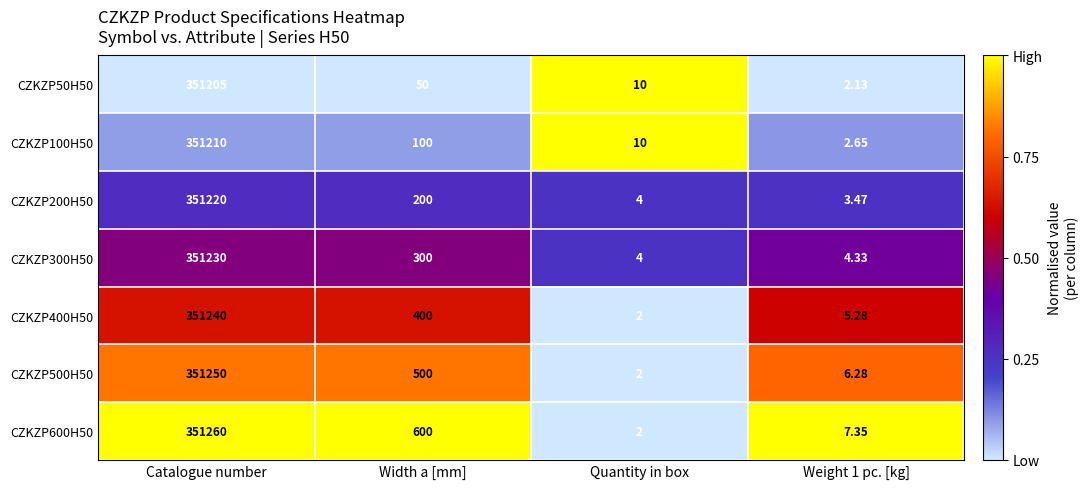

What is the spread (max minus min) of values at Width a [mm]?

550.0